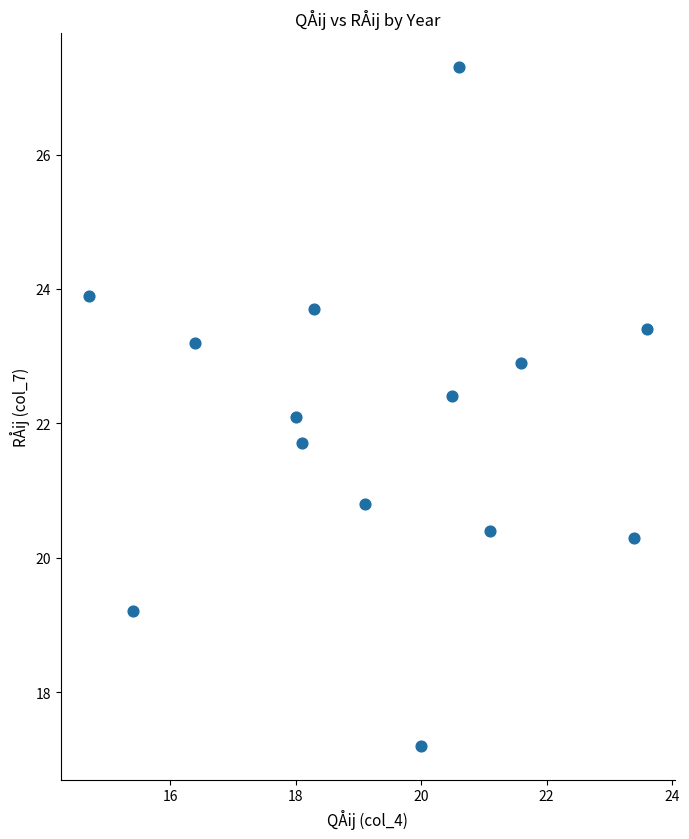

What is the range of Y values (max minus min)?

10.1